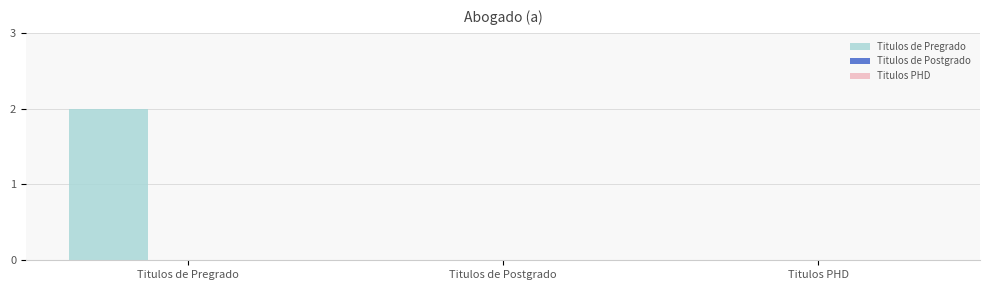

What is the greatest value displayed?

2